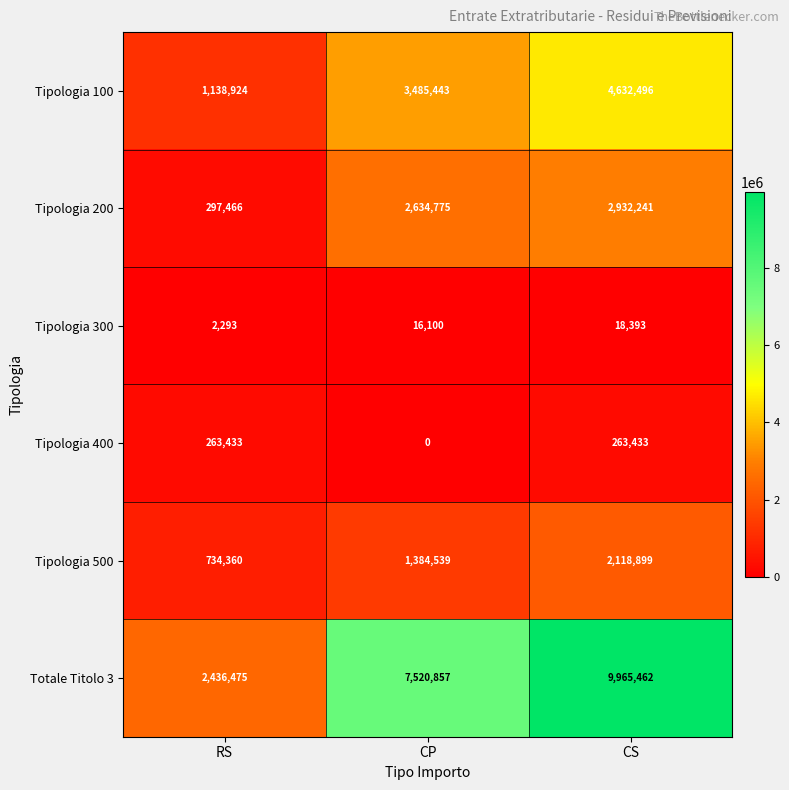

List the labels in order of Tipologia 500 value, smallest first.

RS, CP, CS